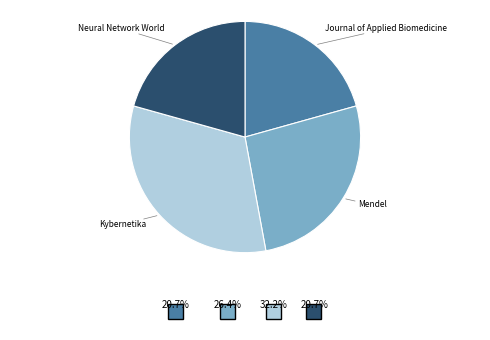

Is there a majority slice in this chart?

No